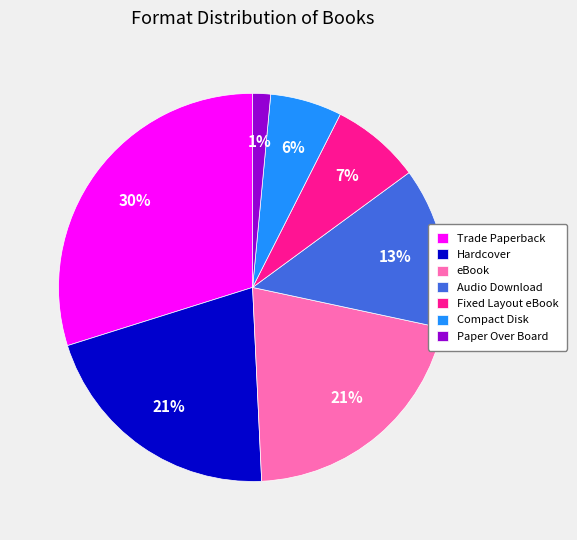

Is there any slice that represents more than half of the pie?

No